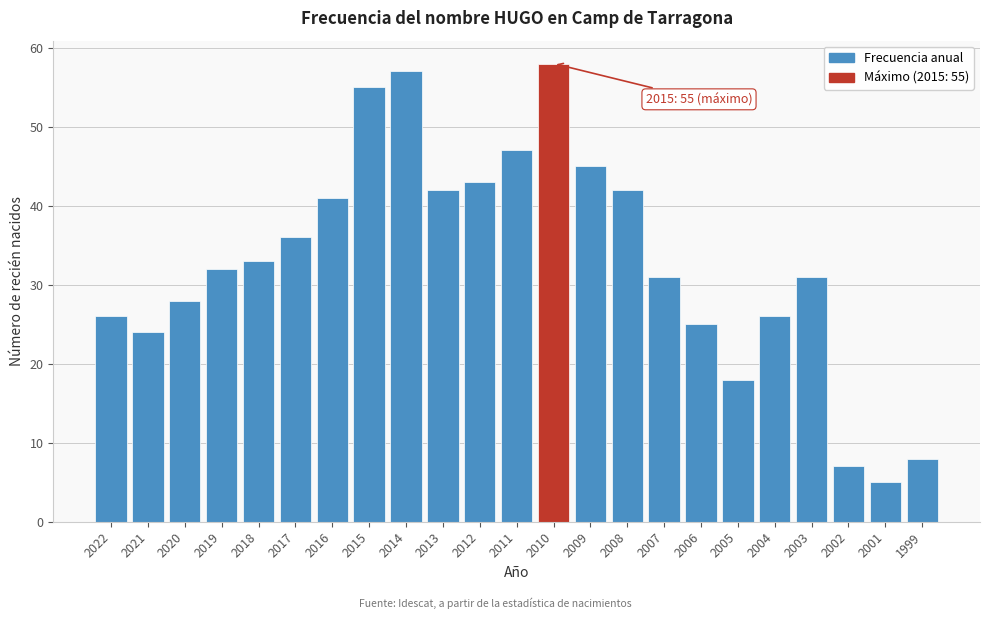

Reading left to right, extract all data points from this chart.

2022=26	2021=24	2020=28	2019=32	2018=33	2017=36	2016=41	2015=55	2014=57	2013=42	2012=43	2011=47	2010=58	2009=45	2008=42	2007=31	2006=25	2005=18	2004=26	2003=31	2002=7	2001=5	1999=8